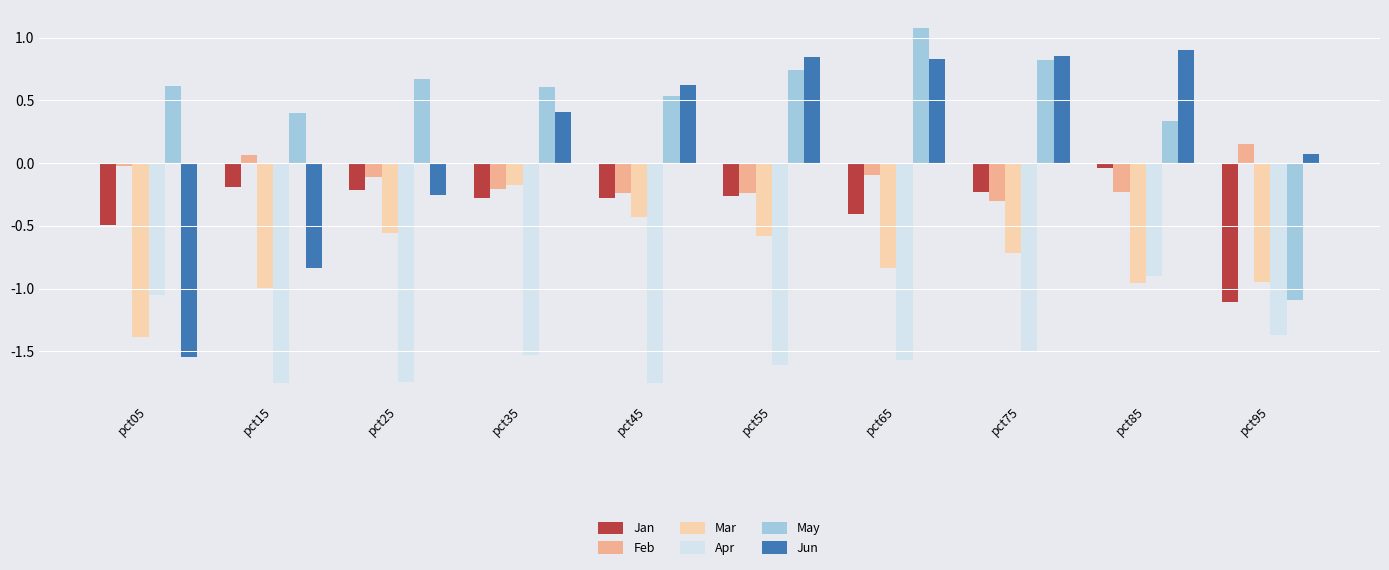

Which series has the widest spread of values?

Jun